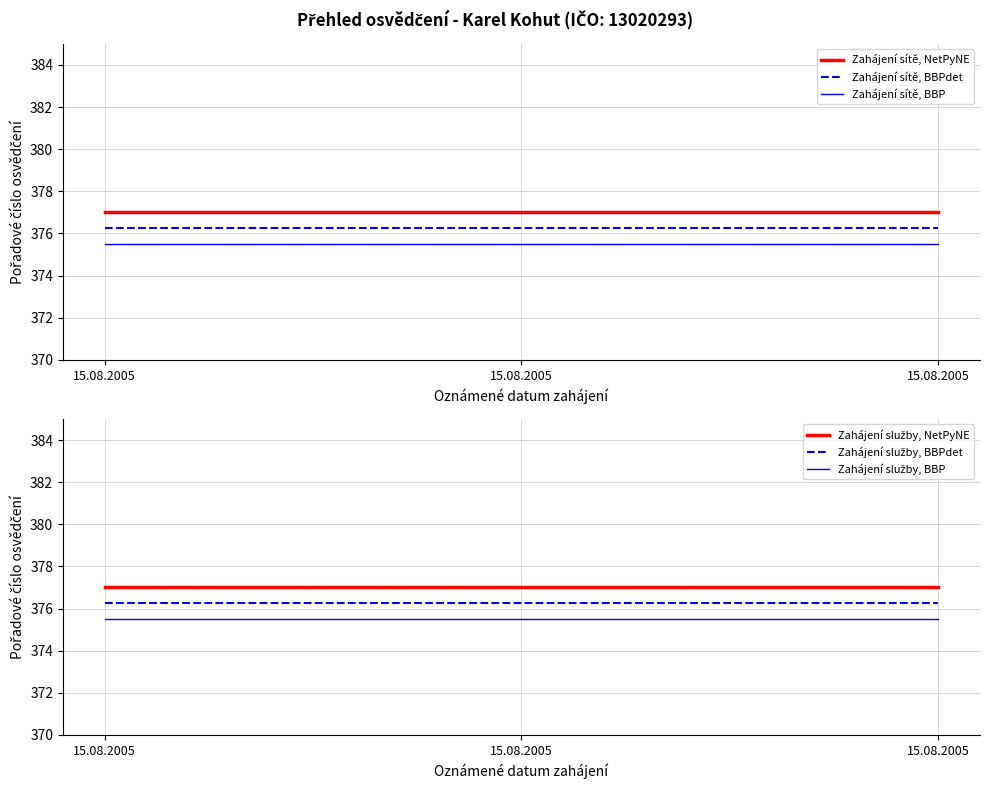

Reading left to right, what are all the values shown in this chart?

Zahájení sítě, NetPyNE: 377.0	377.0	377.0
Zahájení sítě, BBPdet: 376.2	376.2	376.2
Zahájení sítě, BBP: 375.5	375.5	375.5
Zahájení služby, NetPyNE: 377.0	377.0	377.0
Zahájení služby, BBPdet: 376.2	376.2	376.2
Zahájení služby, BBP: 375.5	375.5	375.5